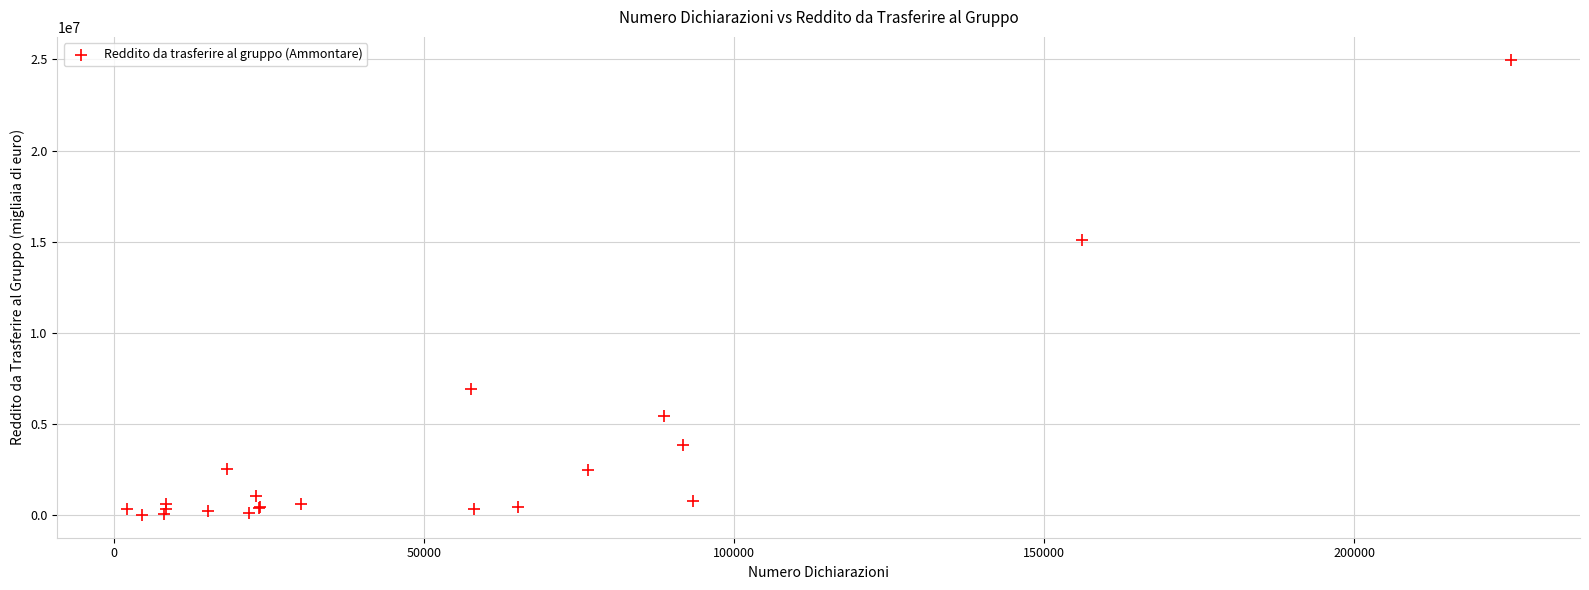

What Y value in the scatter plot is closest to 12502058?

15087265